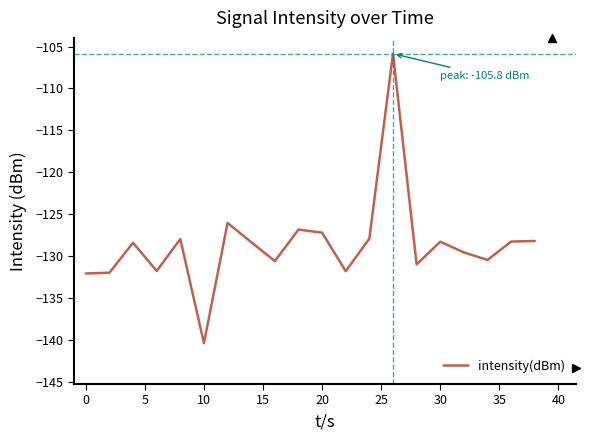

What is the difference between the maximum and minimum values?

34.5